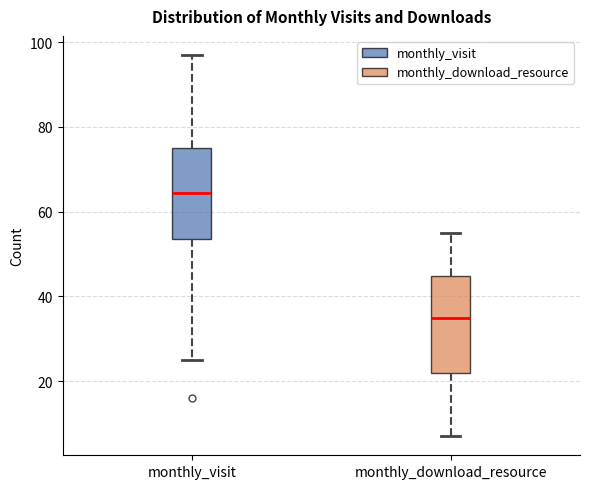

Where is the upper edge of the box for monthly_visit on the y-axis? The values are not printed on the chart, so give them approximately, as read against the axis.

76